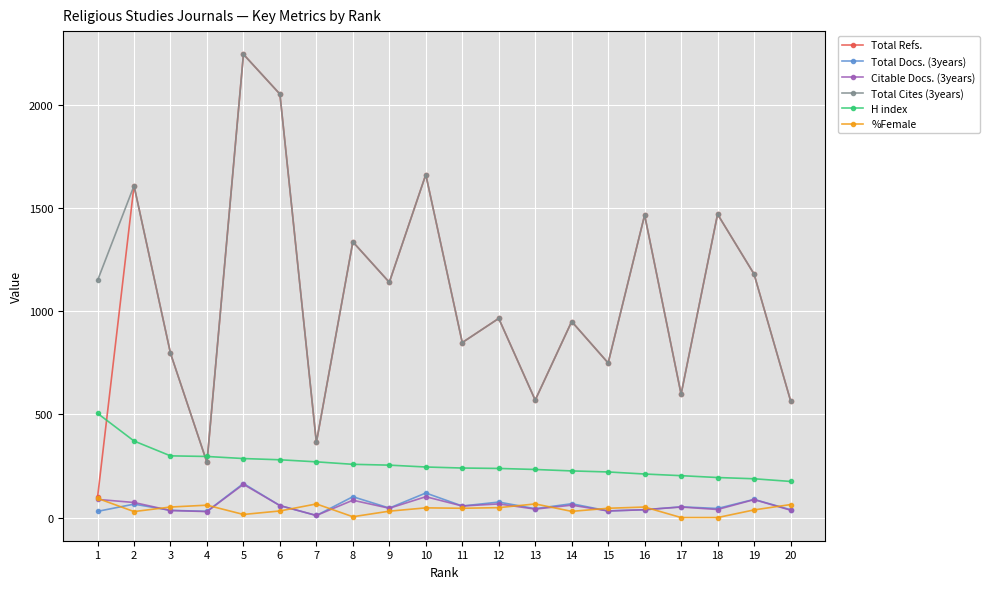

What is the average value of the Total Docs. (3years) series?

60